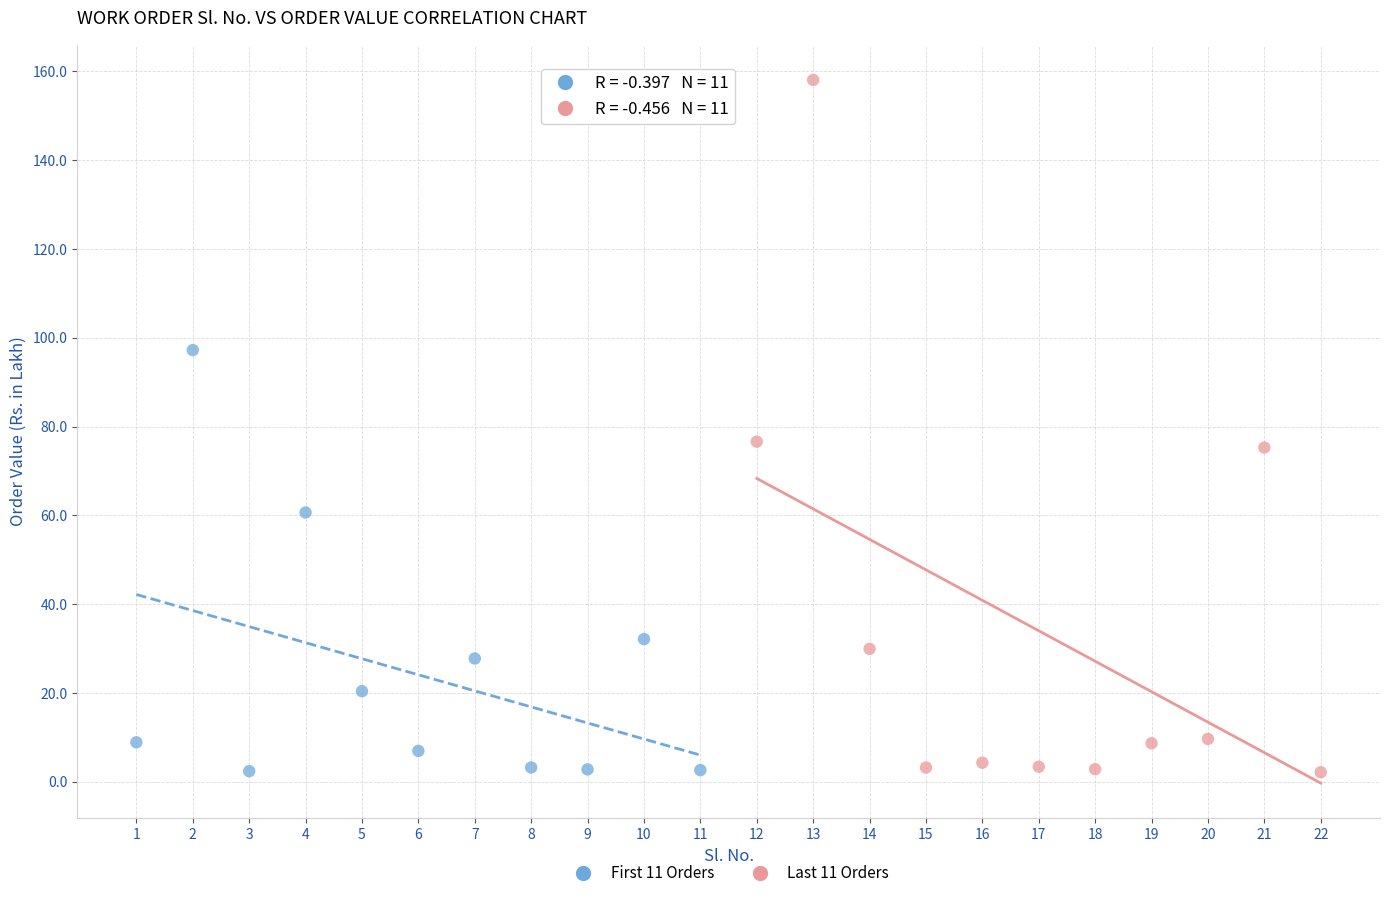

Which series has the widest spread of Y values?

Last 11 Orders